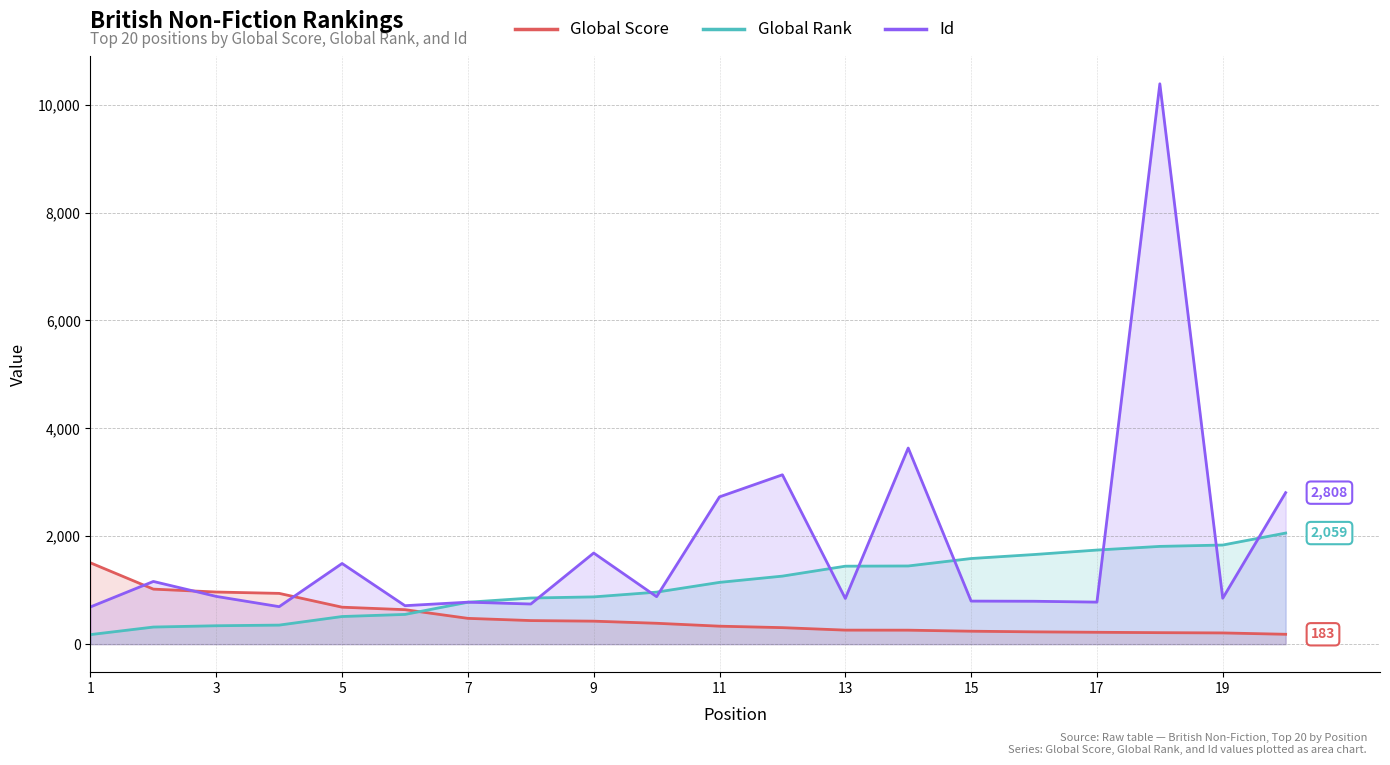

Does the chart display data point markers on the line(s)?

No